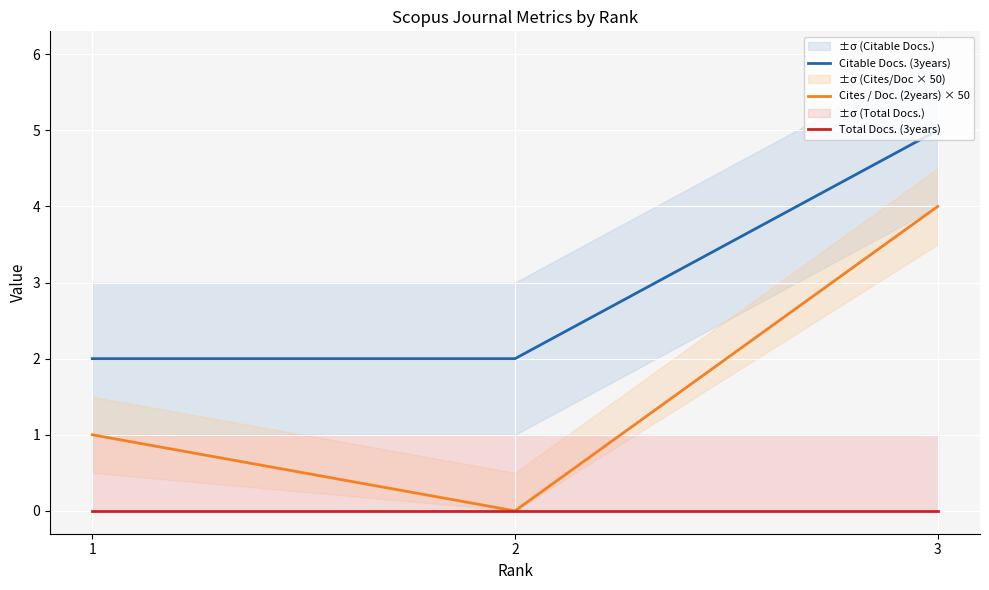

Is this an area chart (filled region under the line)?

No